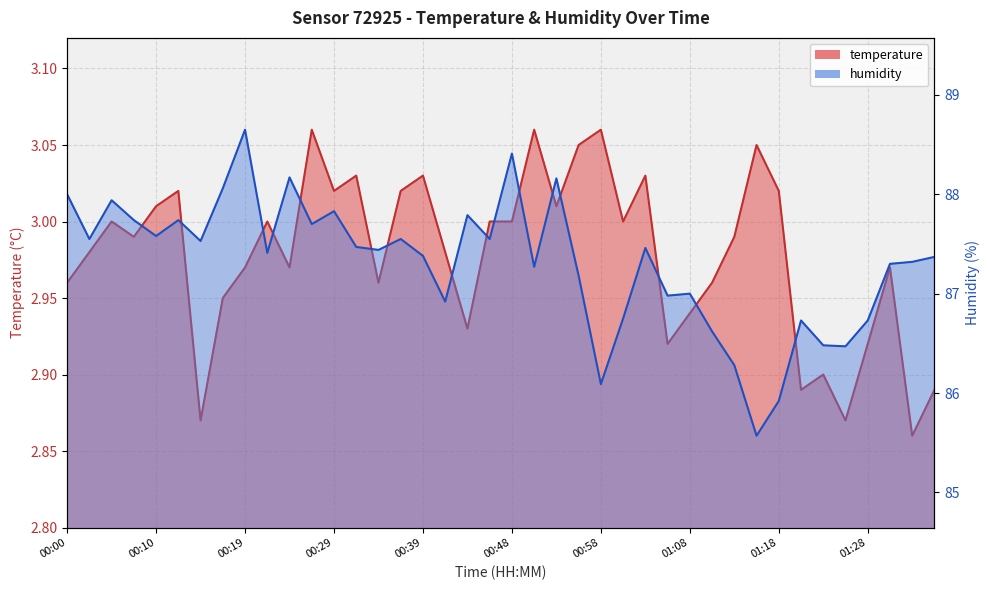

Which has a higher value, 01:08 or 00:58?

00:58